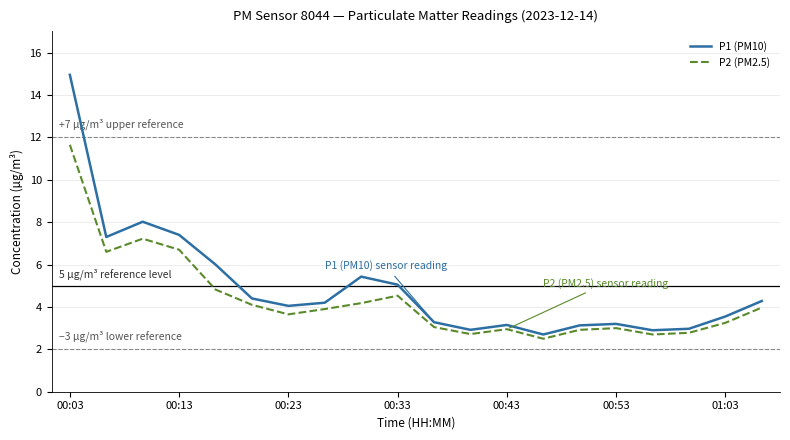

Which series has the widest spread of values?

P1 (PM10)